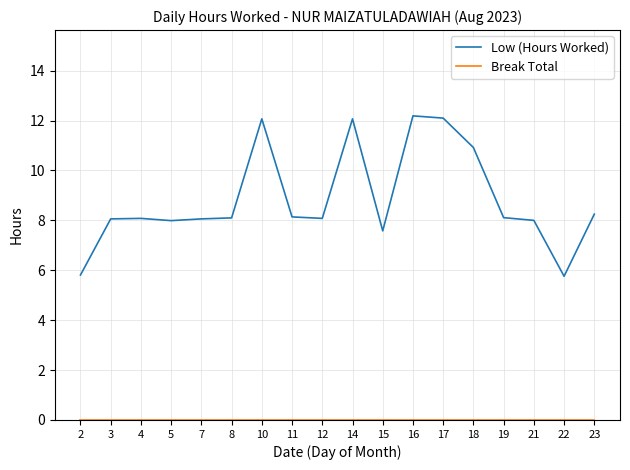

What is the spread (max minus min) of values at 12?

8.1